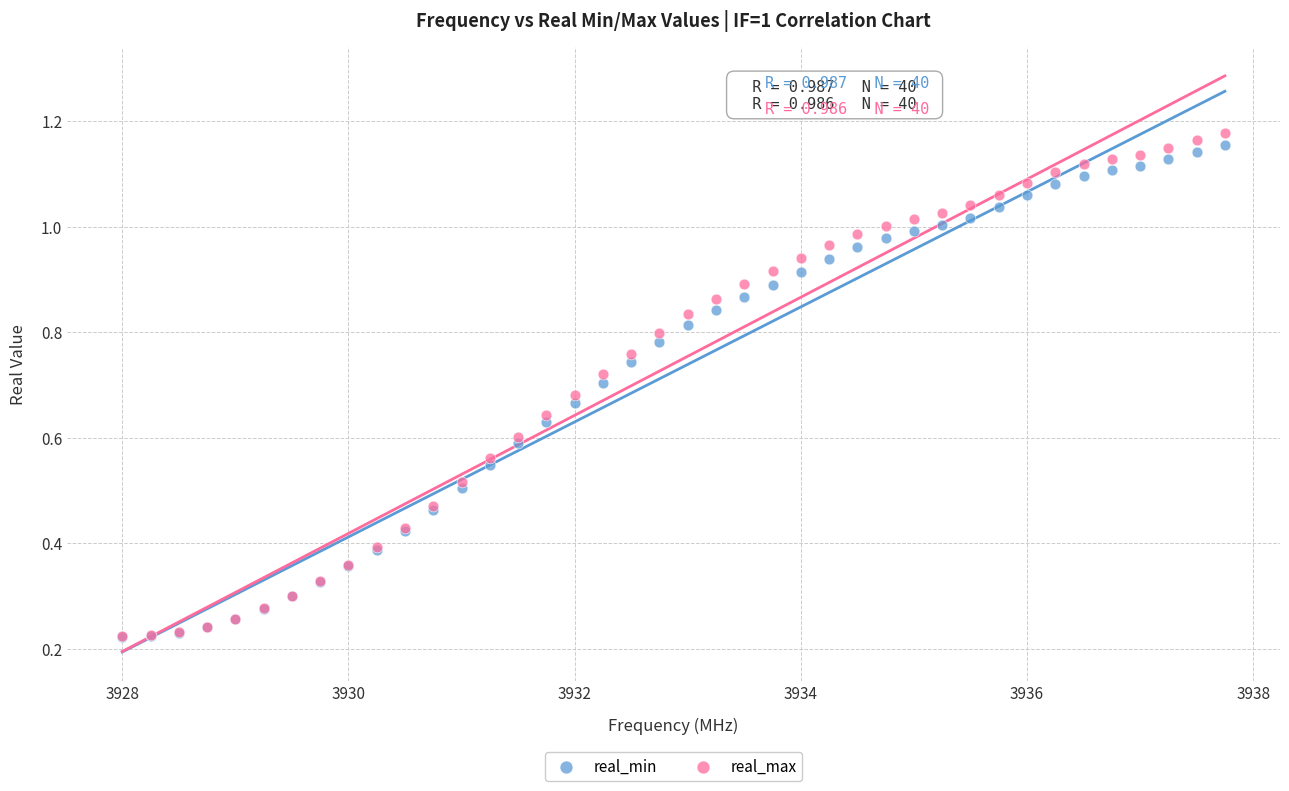

What are all the series names shown in the legend?

real_min, real_max